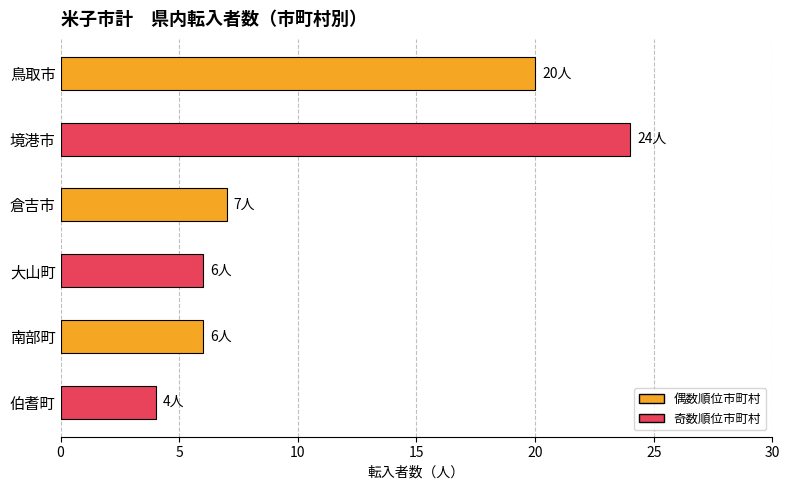

Is it true that the value at 鳥取市 is 34?

False